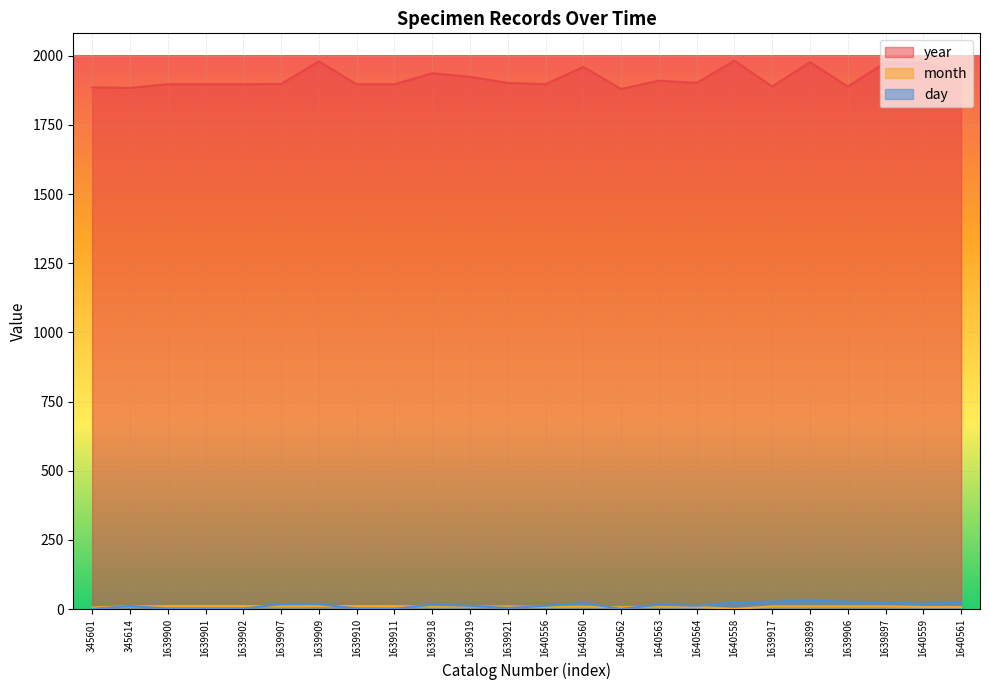

Where is the first local minimum for day?

1639911